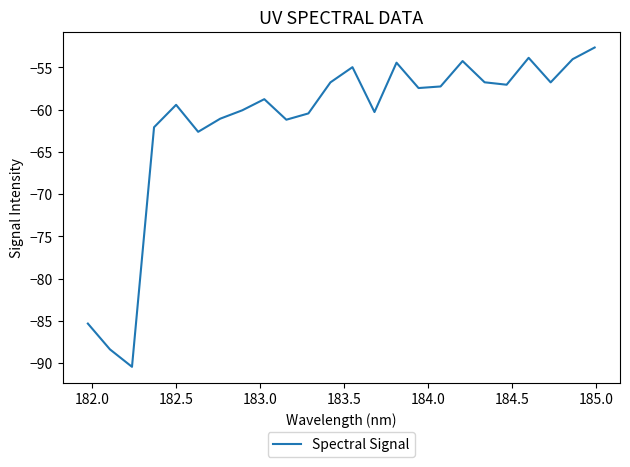

Is this an area chart (filled region under the line)?

No